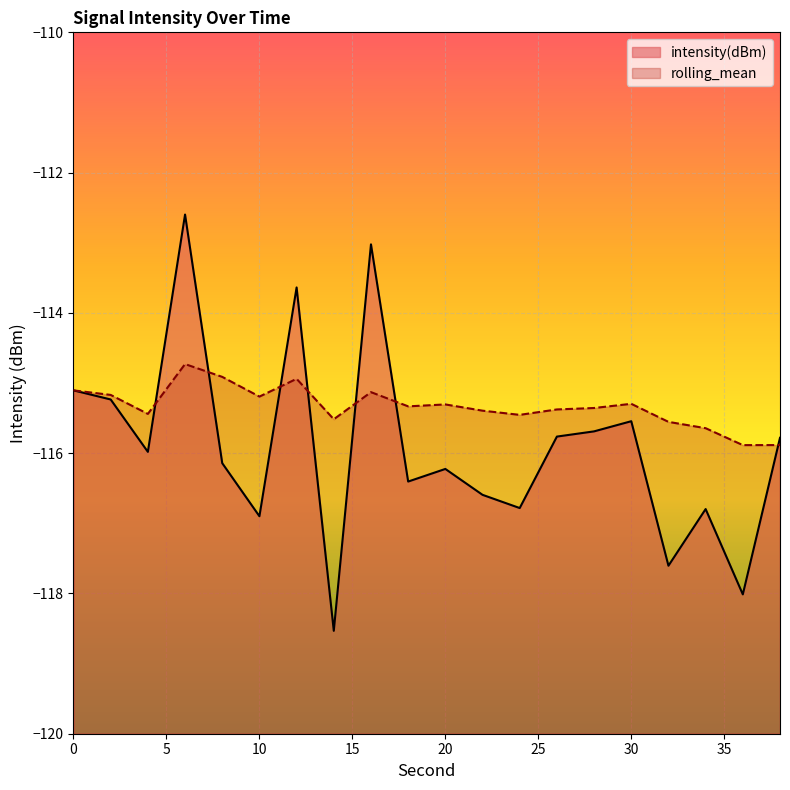

How many interior local valleys does the intensity(dBm) series have?

7